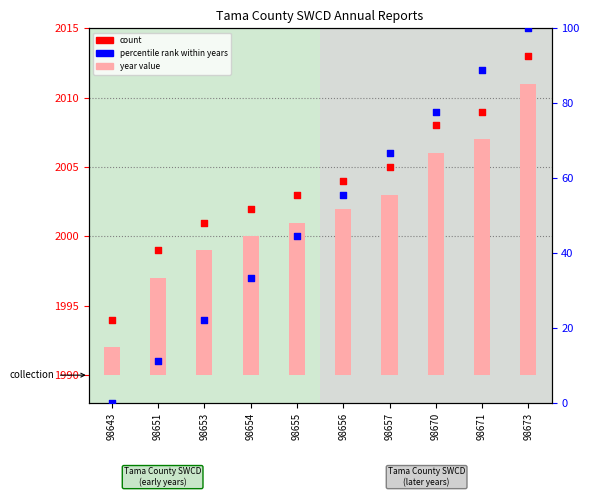

Which series has the widest spread of Y values?

rank (percentile)